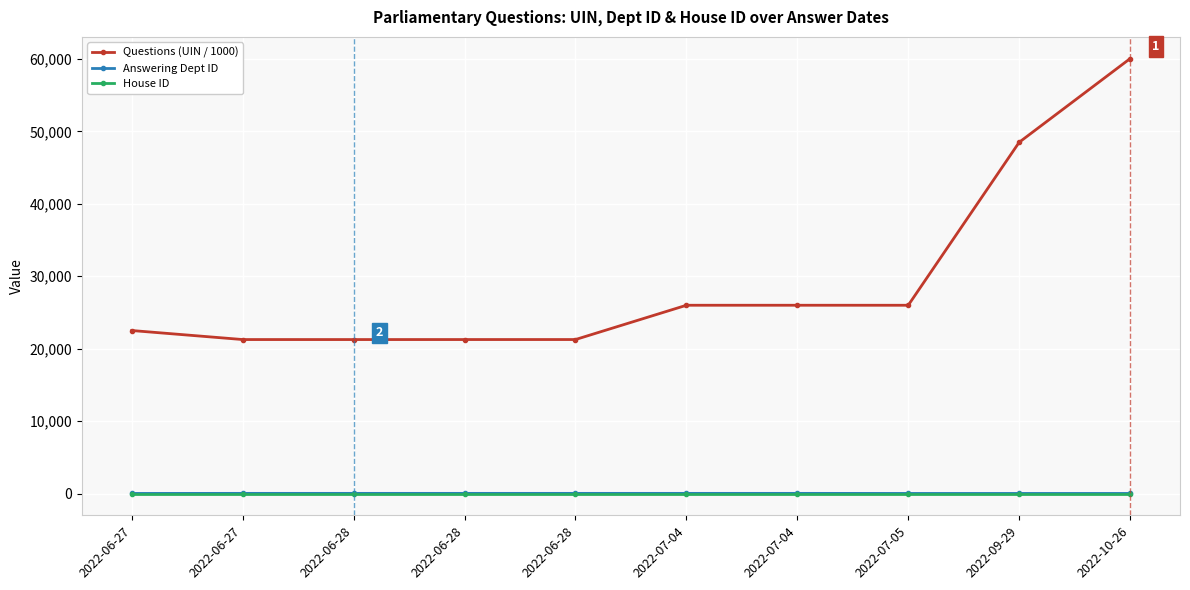

The Answering Dept ID series shows 8 at 2022-07-05. True or false?

False